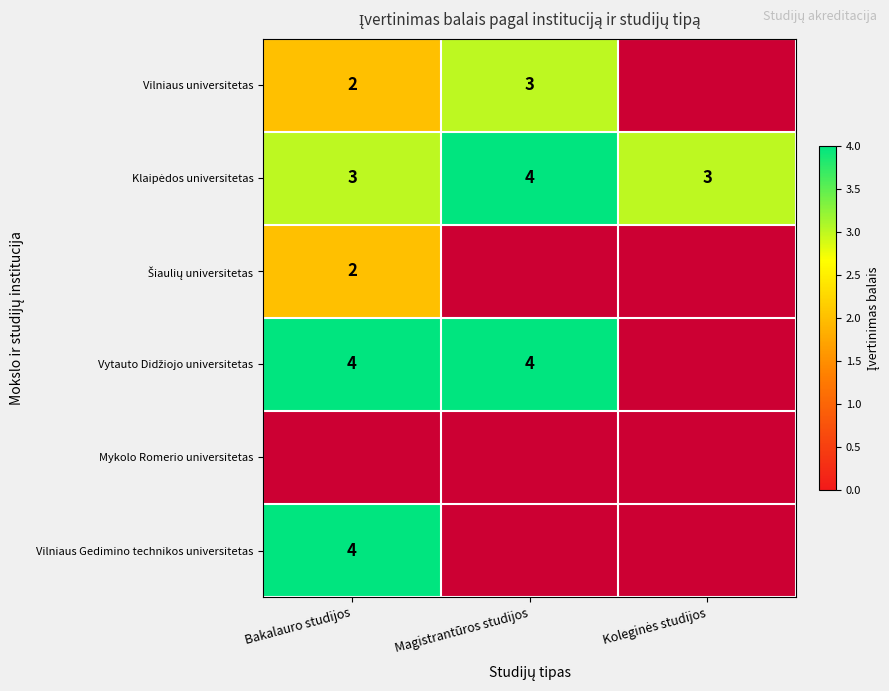

Is it true that Vilniaus universitetas equals 2 at Bakalauro studijos?

True